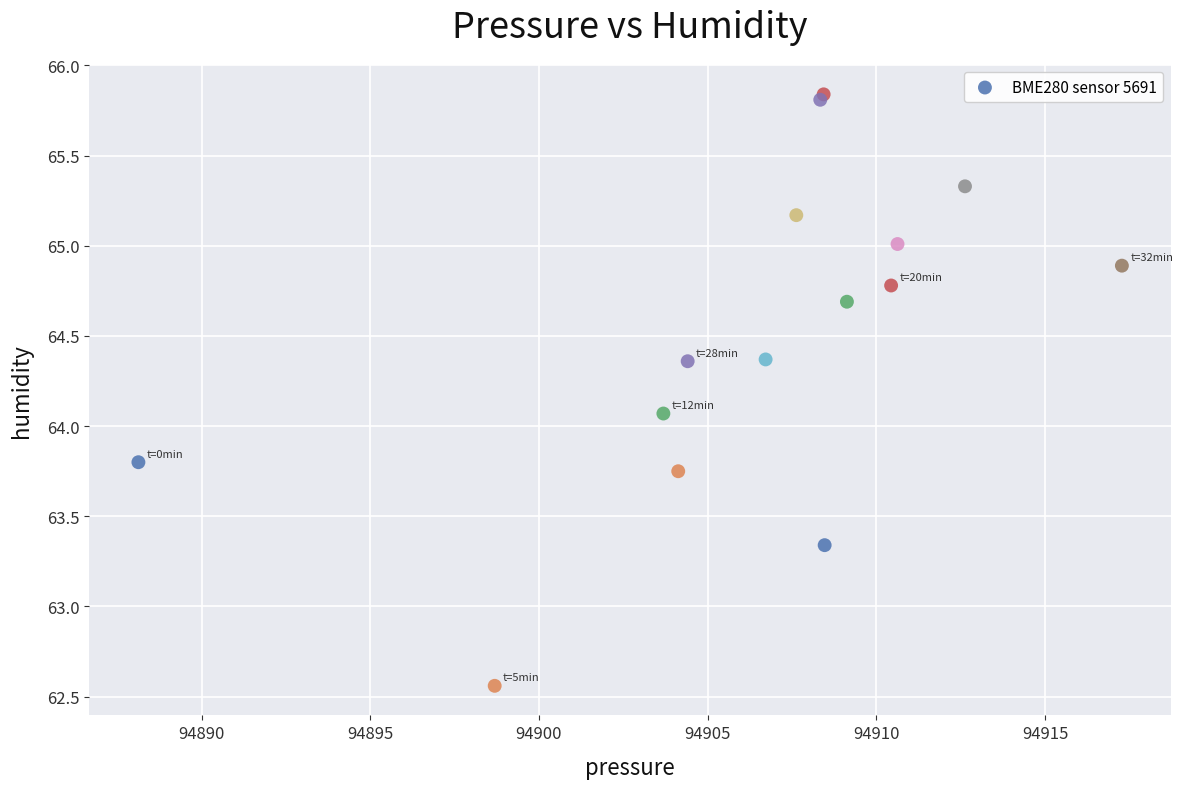

What Y value in the scatter plot is closest to 64?

64.1